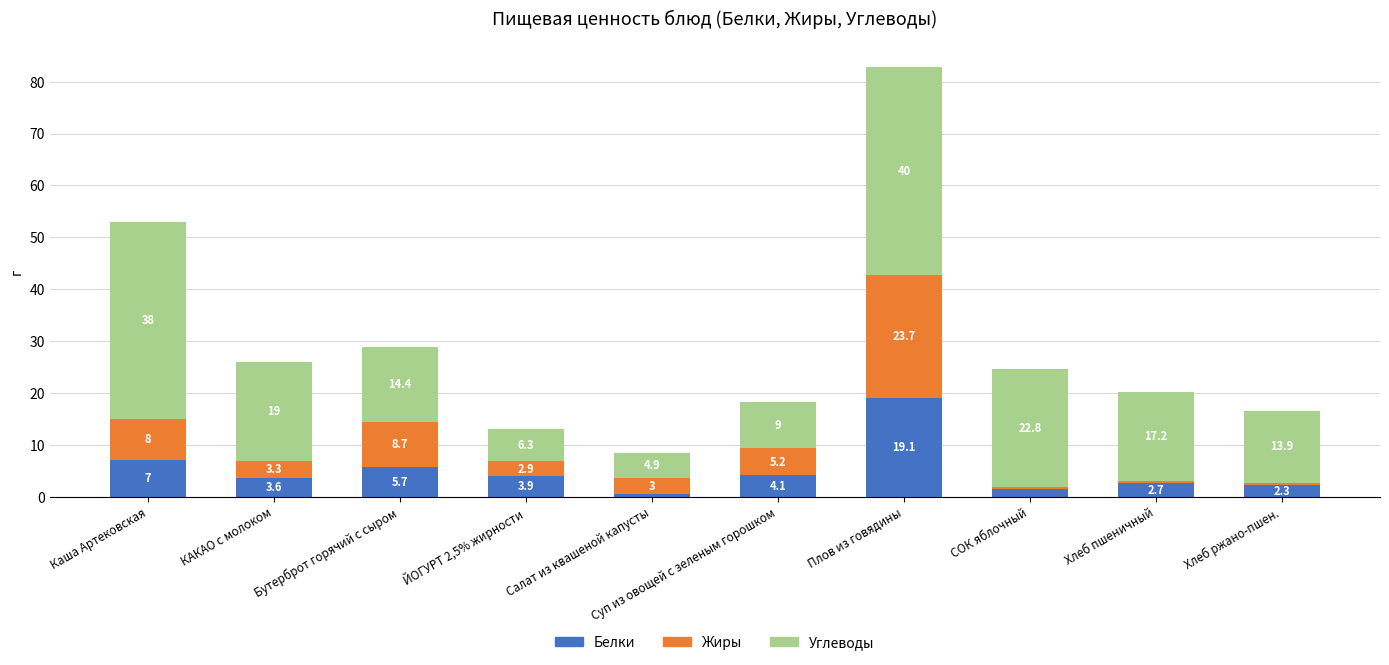

What is the minimum value for Белки?

0.6